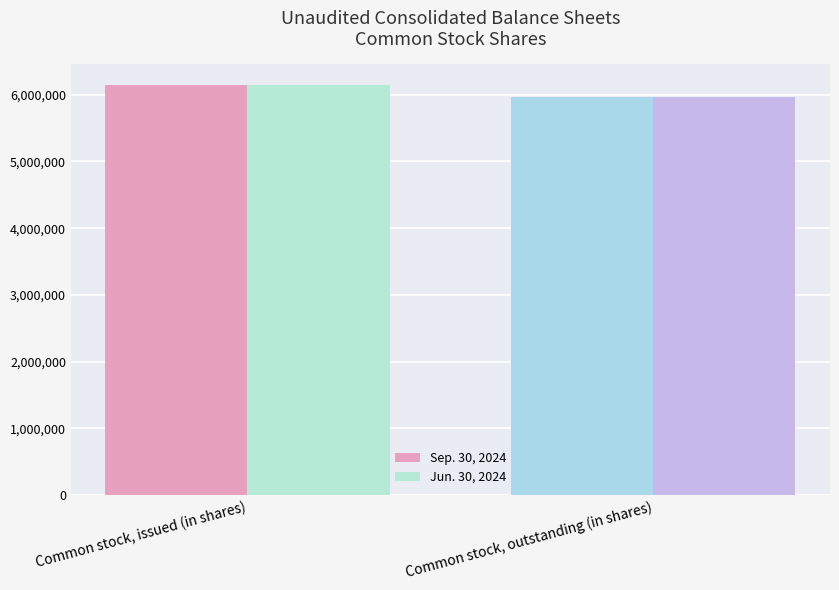

Is the value of Jun. 30, 2024 at Common stock, issued (in shares) greater than the value of Sep. 30, 2024 at Common stock, outstanding (in shares)?

Yes